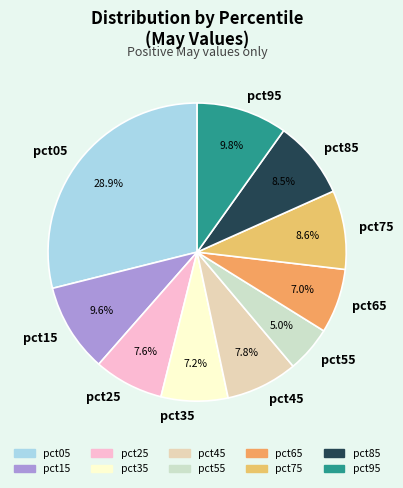

To the nearest percent, what percentage of the pie is pct65?

7%